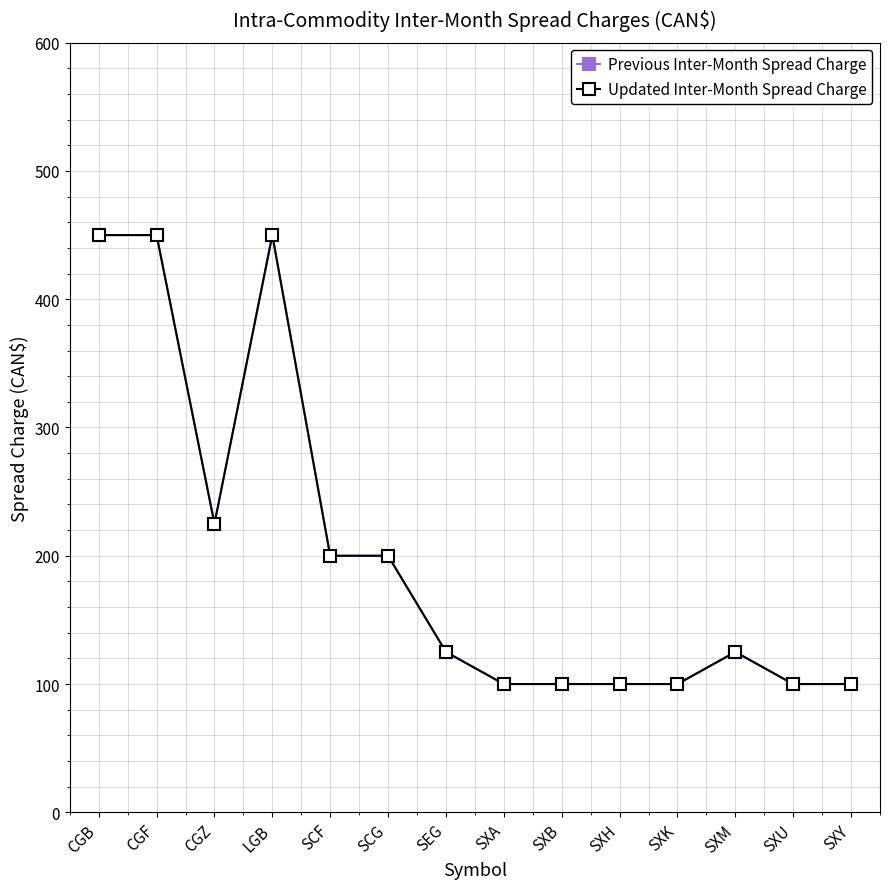

What is the difference between the maximum and minimum values in the Updated Inter-Month Spread Charge series?

350